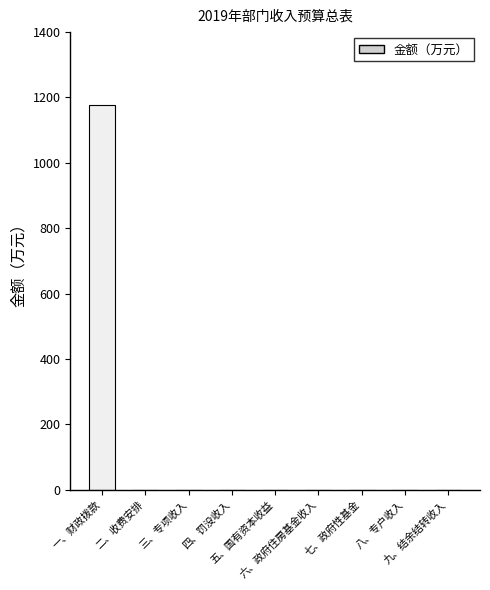

Are the bars horizontal?

No